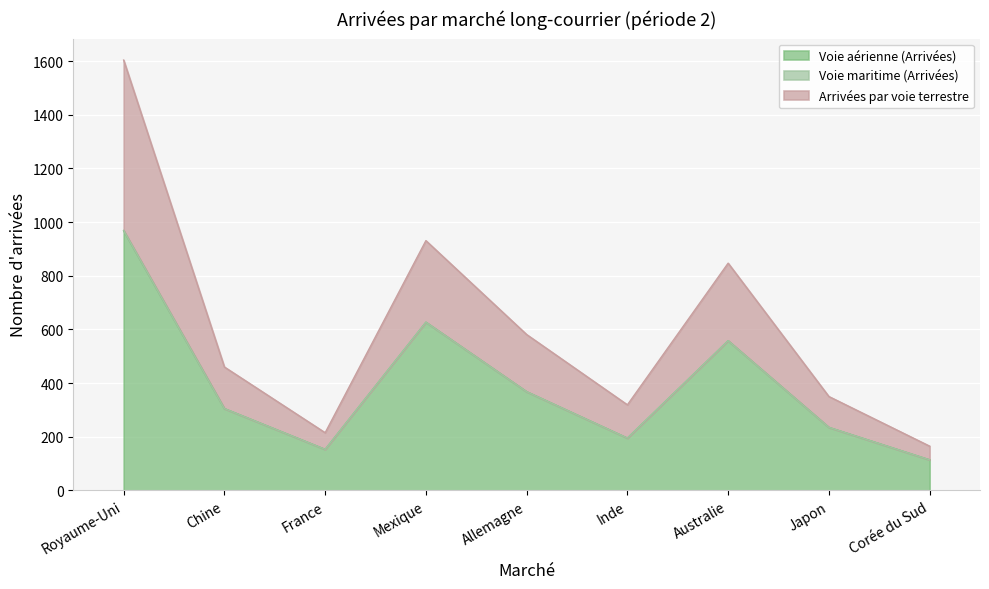

What is the value of the Voie aérienne (Arrivées) point at the 1st from the left?

968